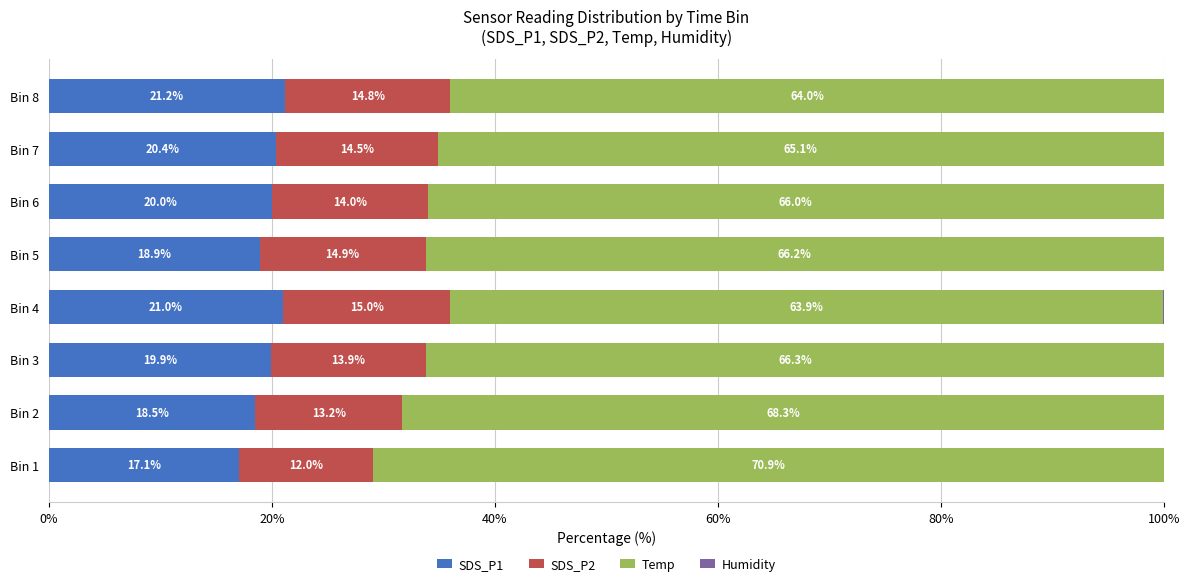

Rank the series by their maximum value, from lowest to highest.

Humidity, SDS_P2, SDS_P1, Temp